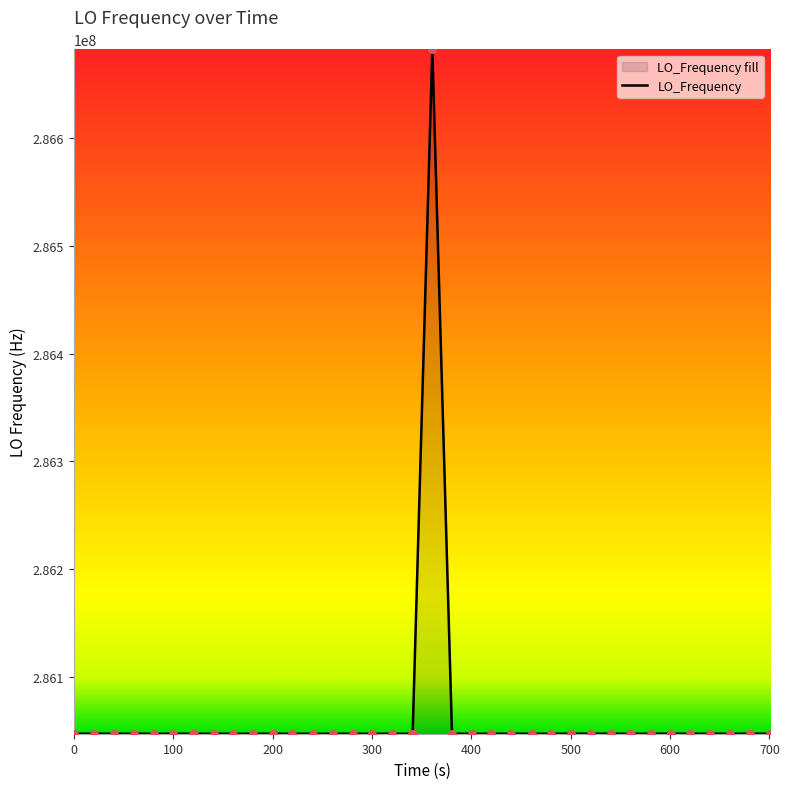

What is the smallest value displayed?

286046993.6